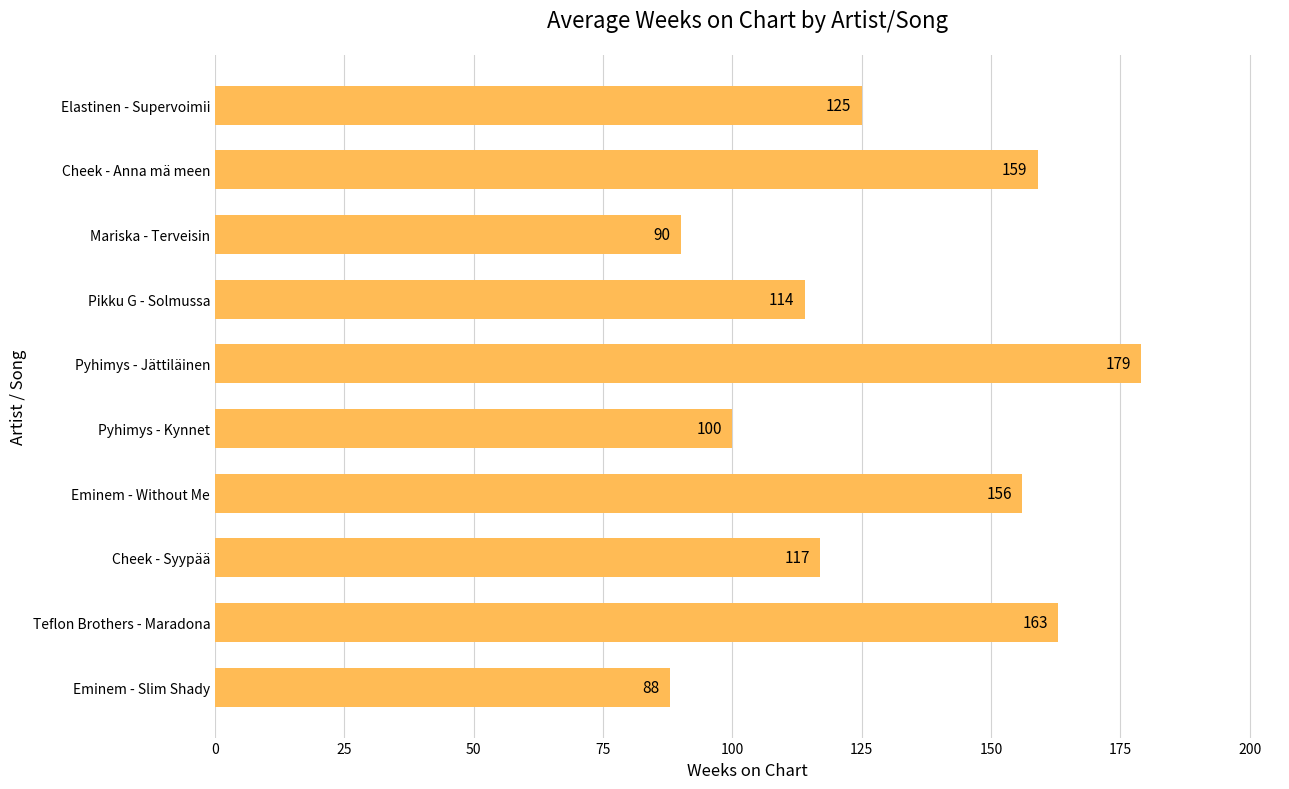

How many values are below 125?

5